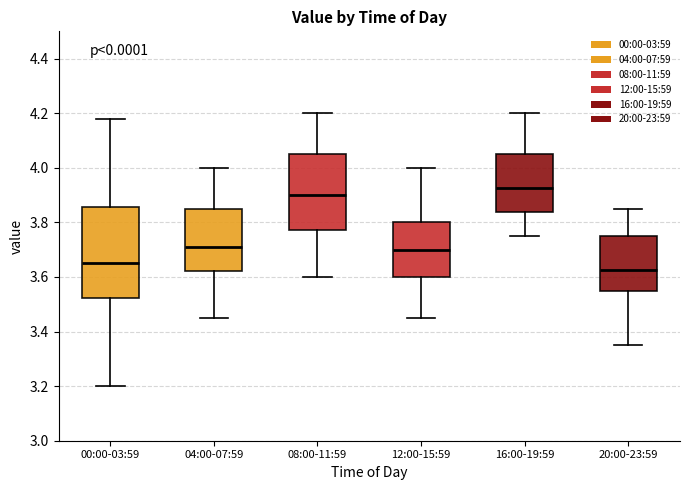

Where does the median line of the box for 16:00-19:59 sit on the y-axis? The values are not printed on the chart, so give them approximately, as read against the axis.

3.92